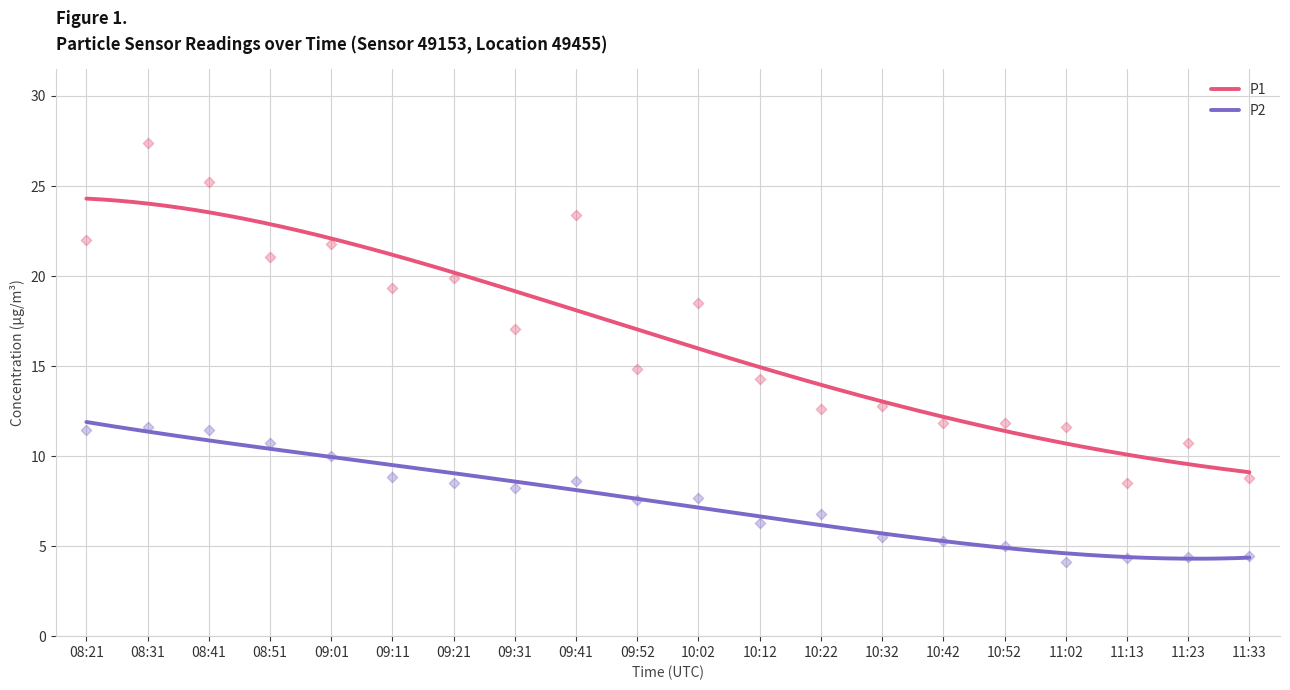

Which series contains the highest Y value?

P1